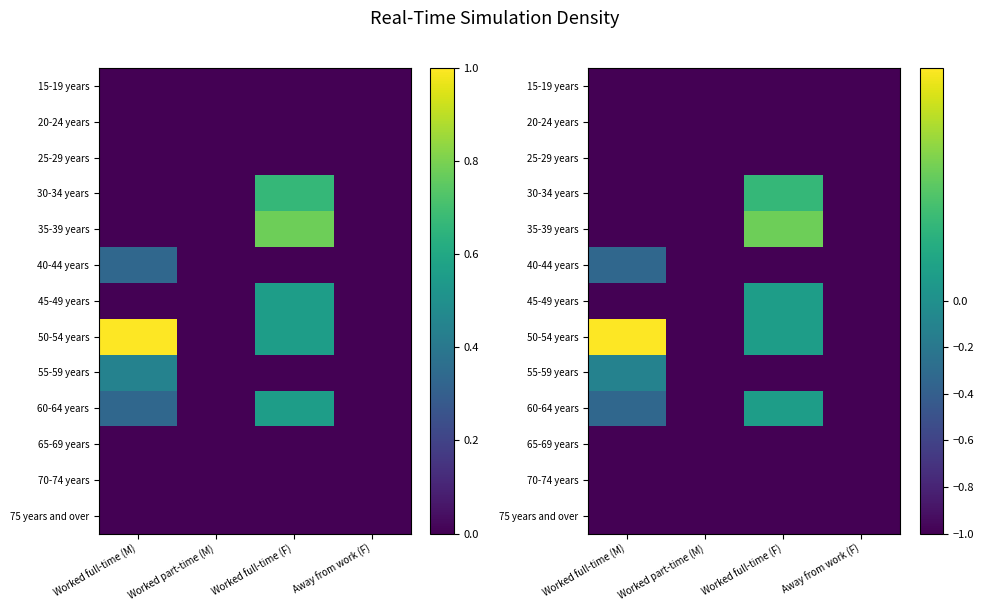

What is the average value of the 20-24 years series?

-1.0